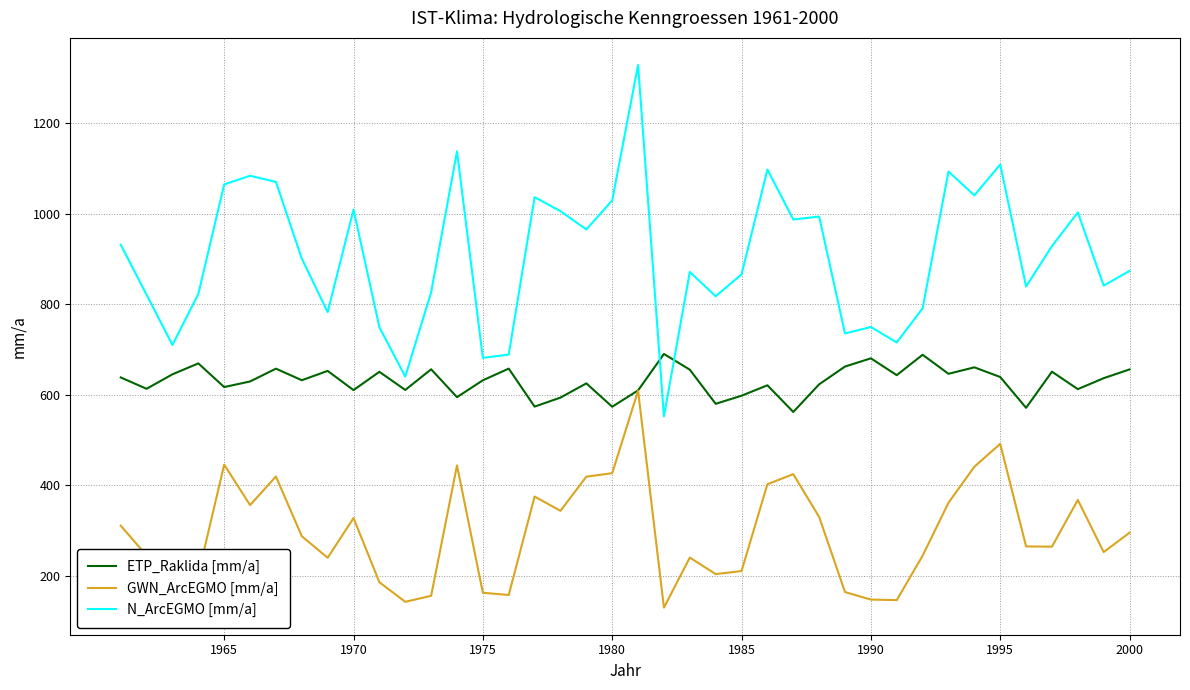

What is the greatest value displayed?

1329.2